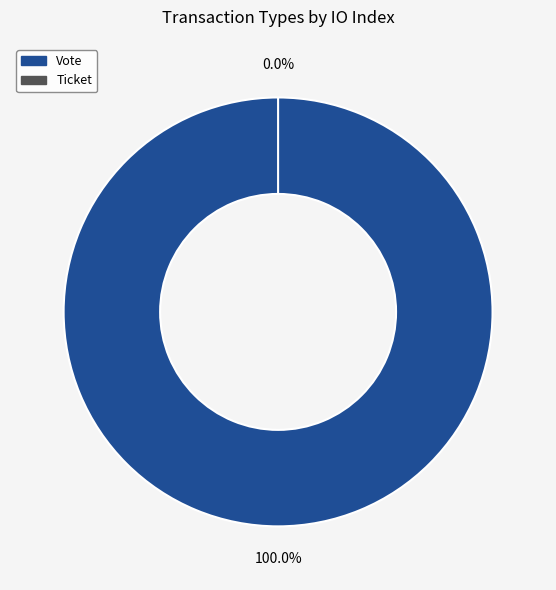

Which has a higher value, Vote or Ticket?

Vote